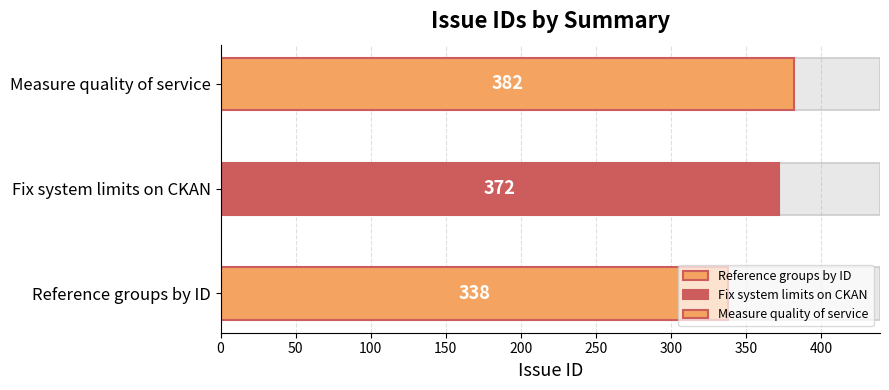

The chart shows a value of 382 at Measure quality of service. True or false?

True